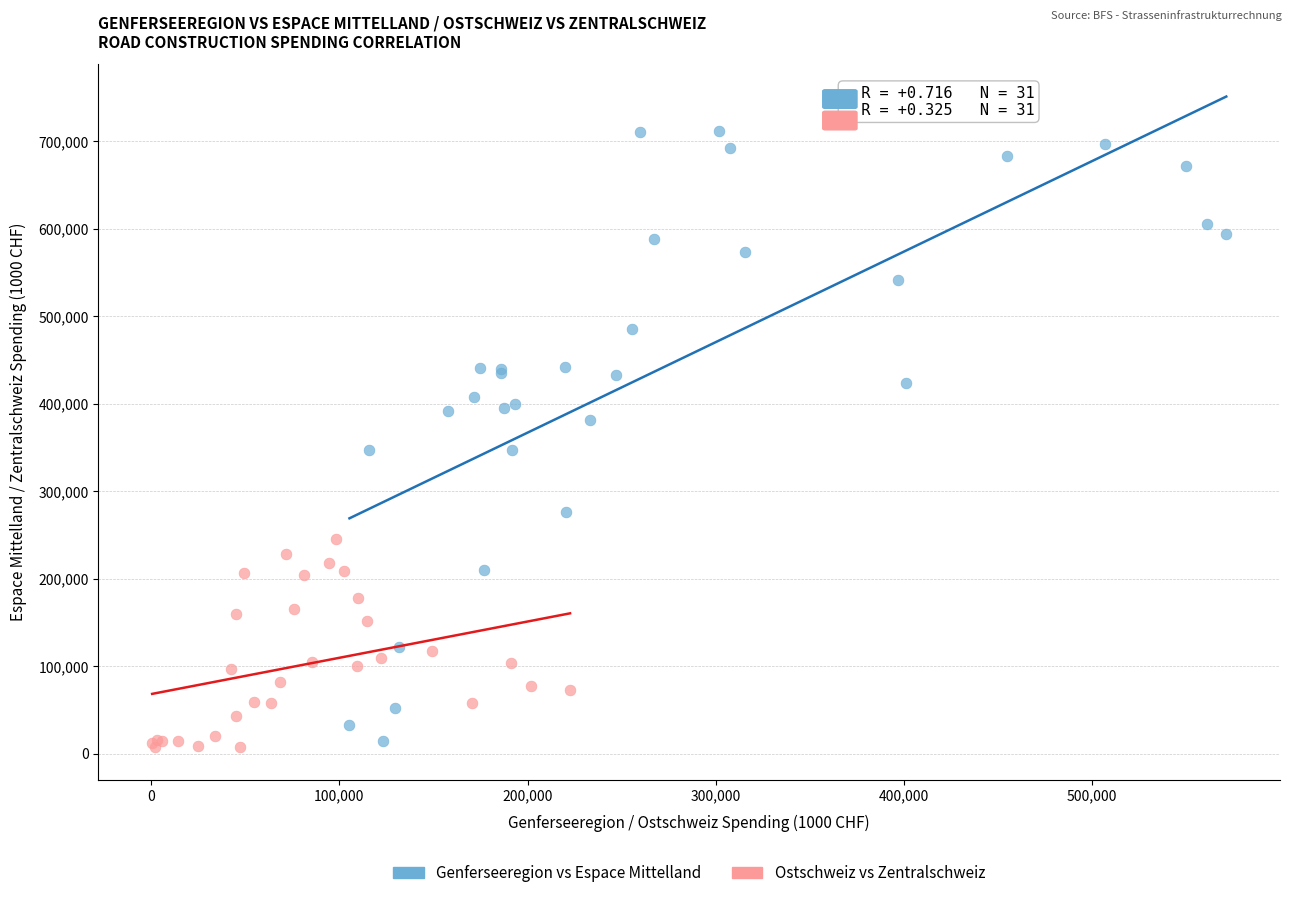

Which series has the widest spread of Y values?

Genferseeregion vs Espace Mittelland